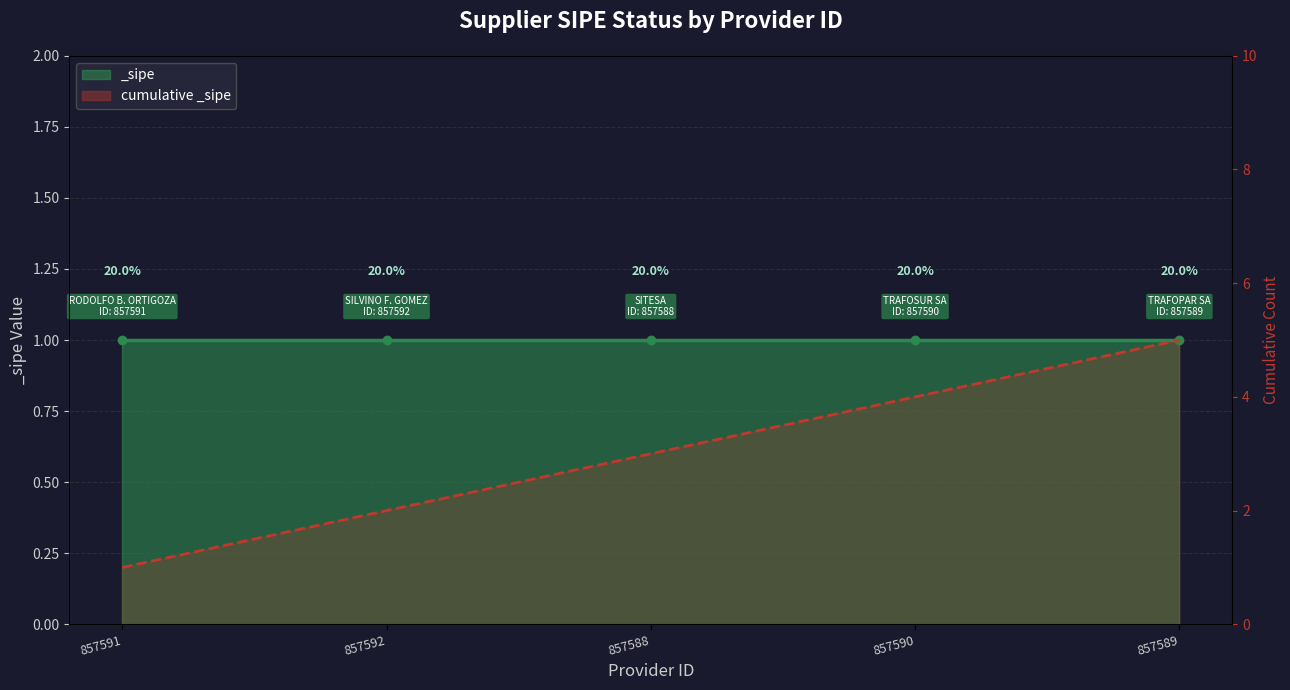

At which label is the value closest to 3?

857588